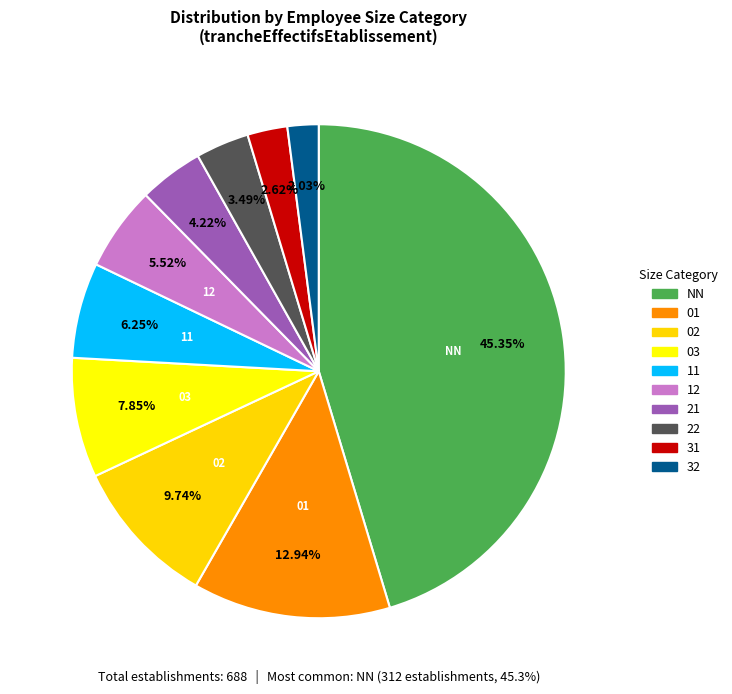

How many segments does this pie chart have?

10